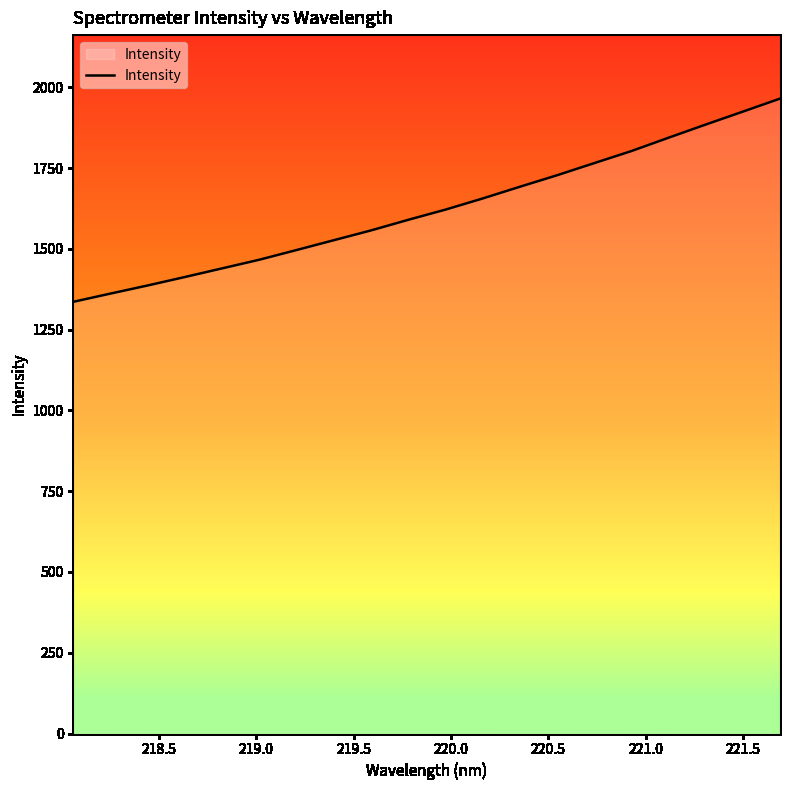

What is the greatest value displayed?

1965.1